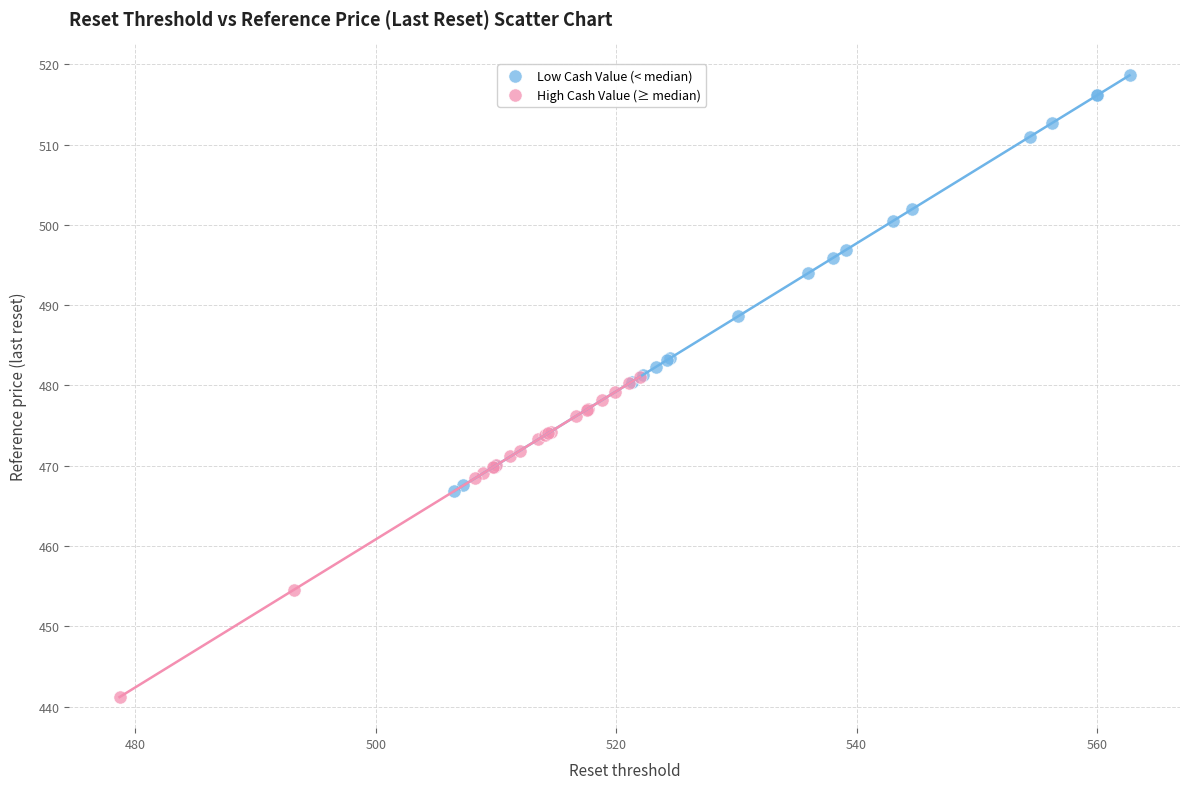

Which series has the widest spread of Y values?

Low Cash Value (< median)